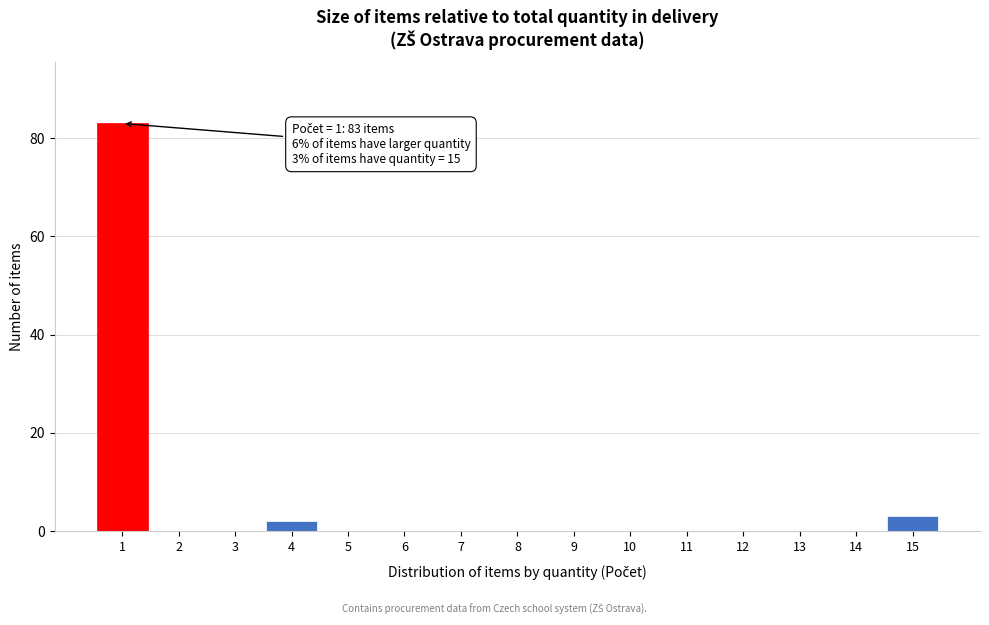

Reading right to left, extract all data points from this chart.

15=3	14=0	13=0	12=0	11=0	10=0	9=0	8=0	7=0	6=0	5=0	4=2	3=0	2=0	1=83